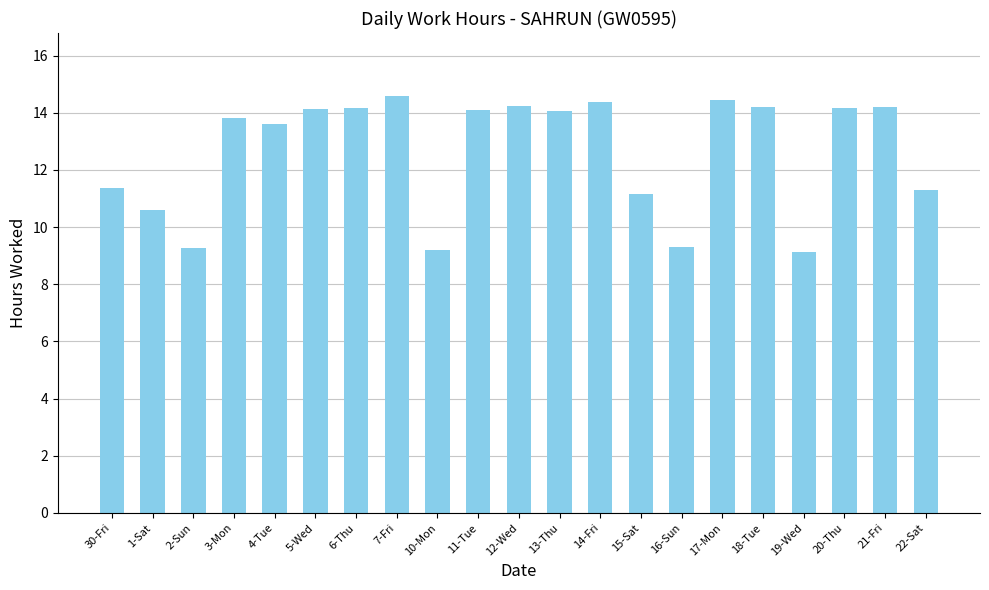

True or false: the data shows 23.4 at 11-Tue.

False